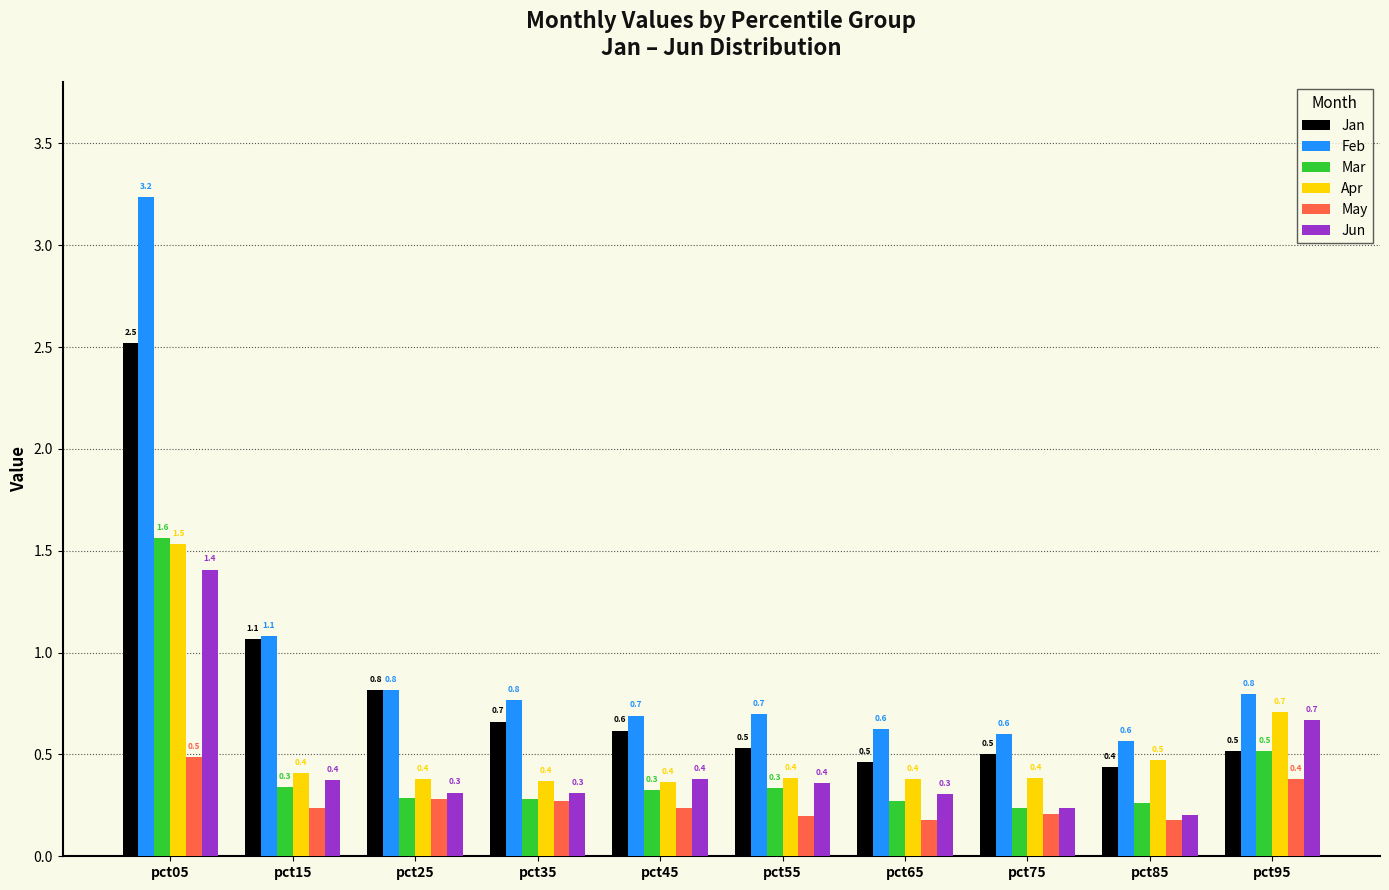

What is the value of the Apr bar at the 2nd from the left?

0.4